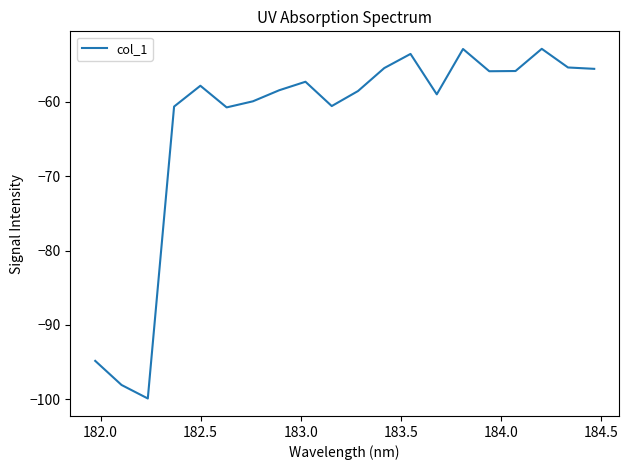

How many lines are shown in the chart?

1